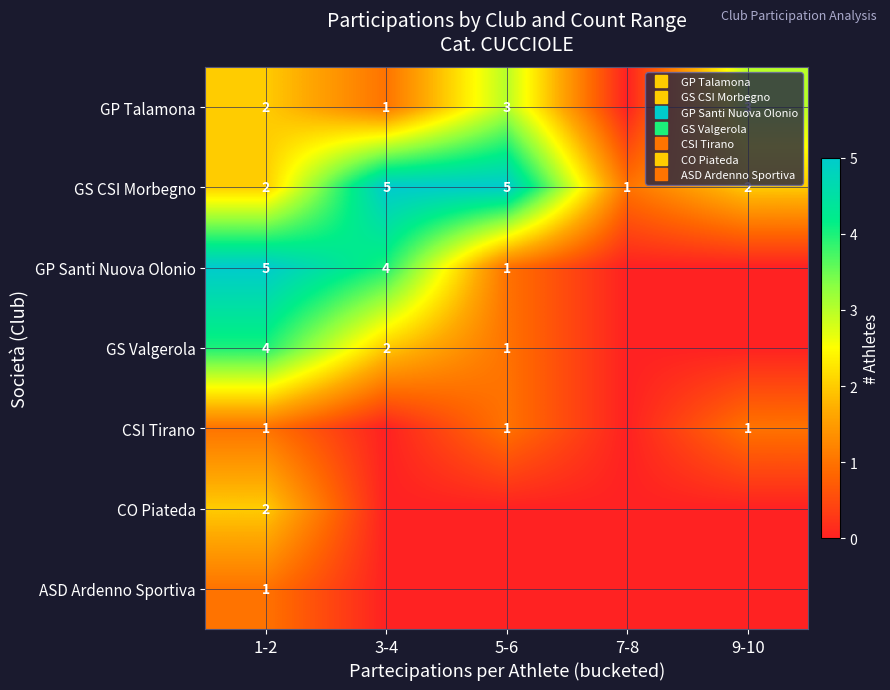

Which has a higher value, 1-2 or 7-8?

1-2